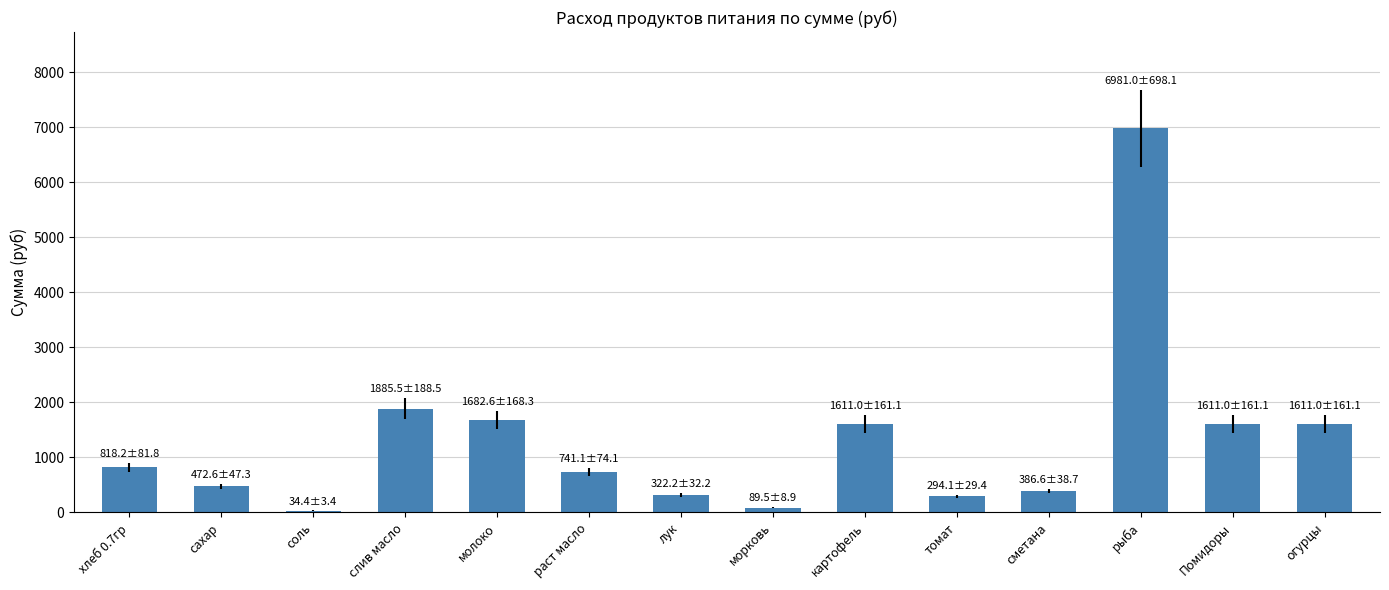

What is the value of the 12th bar from the left?

6981.0